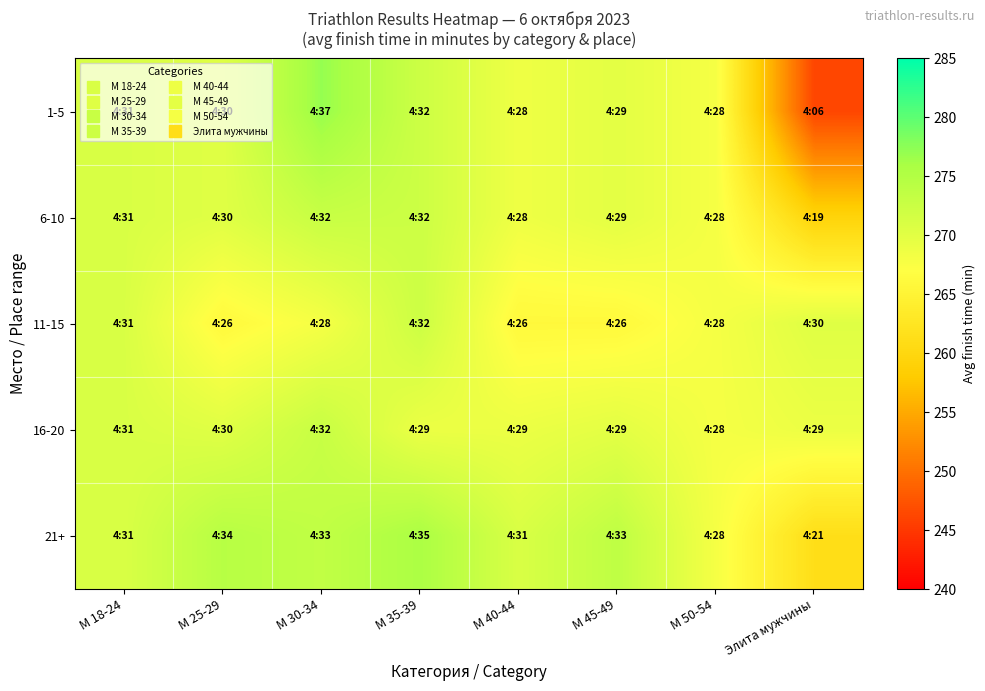

At М 30-34, list the series in order from largest to smallest.

1-5, 21+, 6-10, 16-20, 11-15